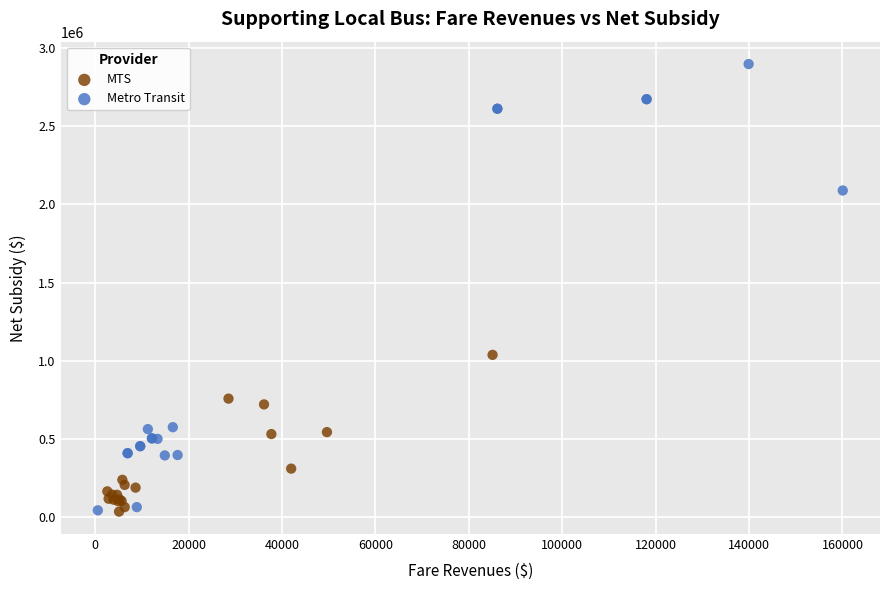

Which series contains the highest Y value?

Metro Transit